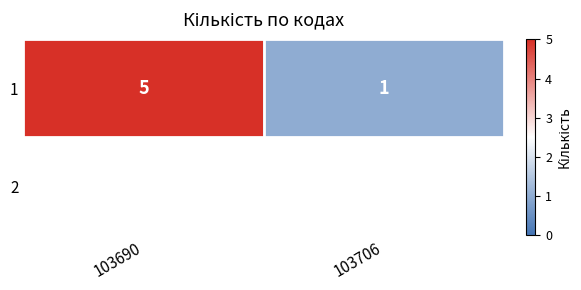

The chart shows a value of 1 at 103706. True or false?

True